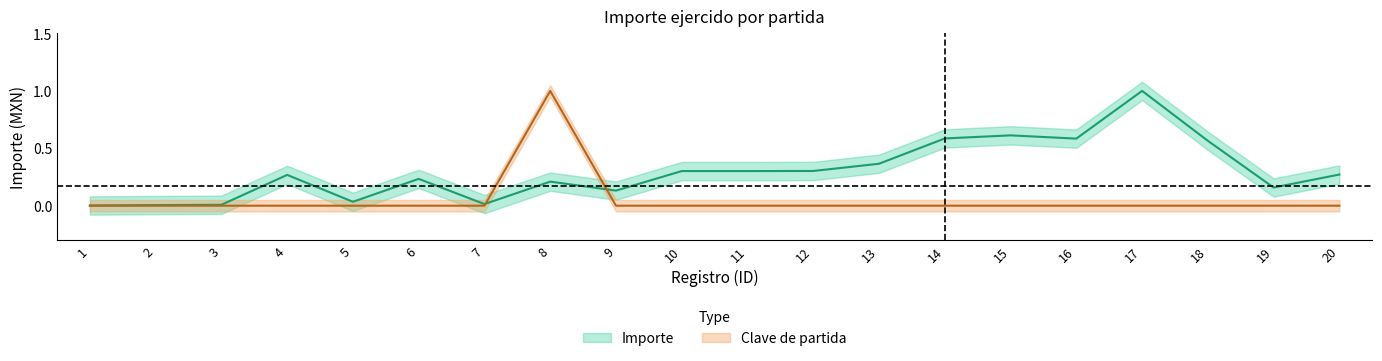

Which series has the largest range (max minus min)?

Clave